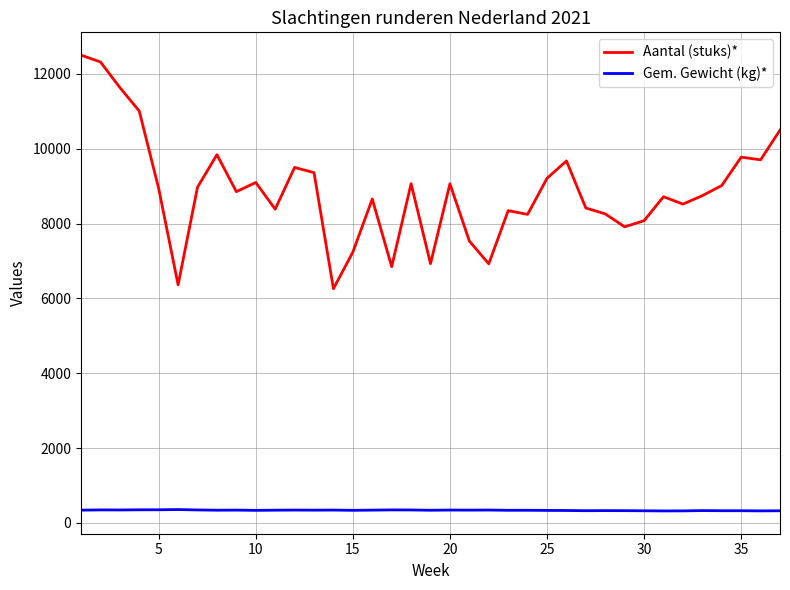

Rank the series by their average value, from highest to lowest.

Aantal (stuks)*, Gem. Gewicht (kg)*